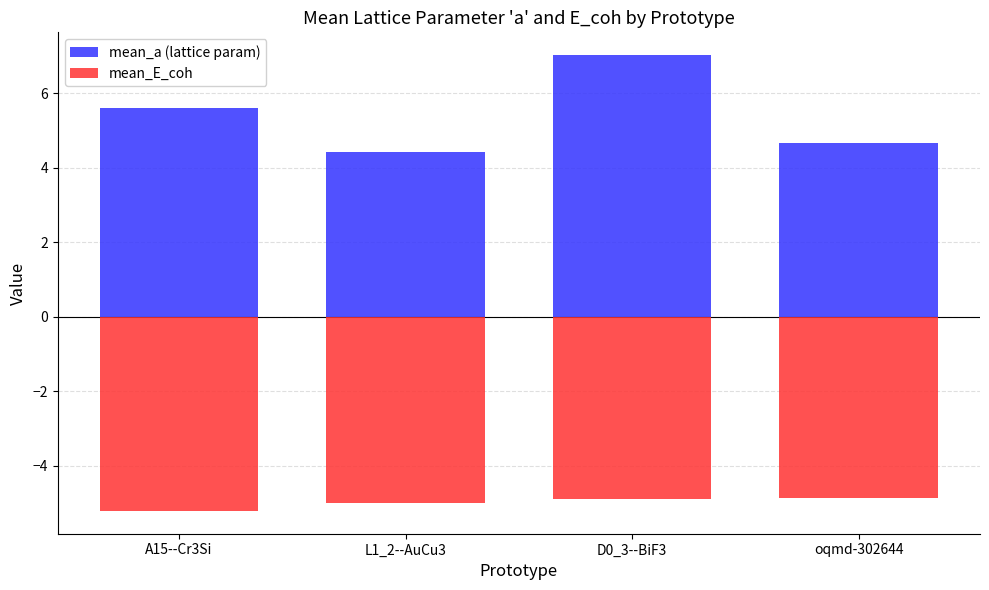

What are all the series names shown in the legend?

mean_a (lattice param), mean_E_coh